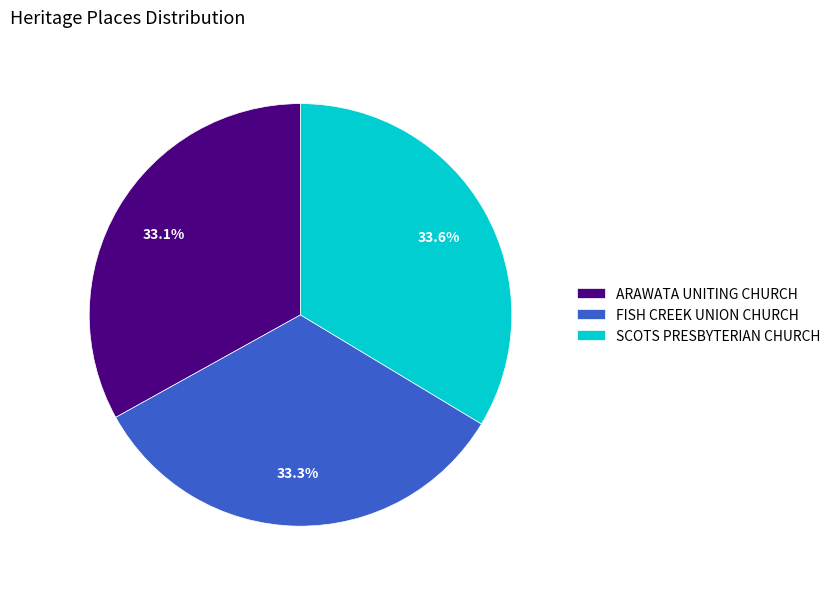

What is the ratio of the value at SCOTS PRESBYTERIAN CHURCH to the value at FISH CREEK UNION CHURCH?

1.0